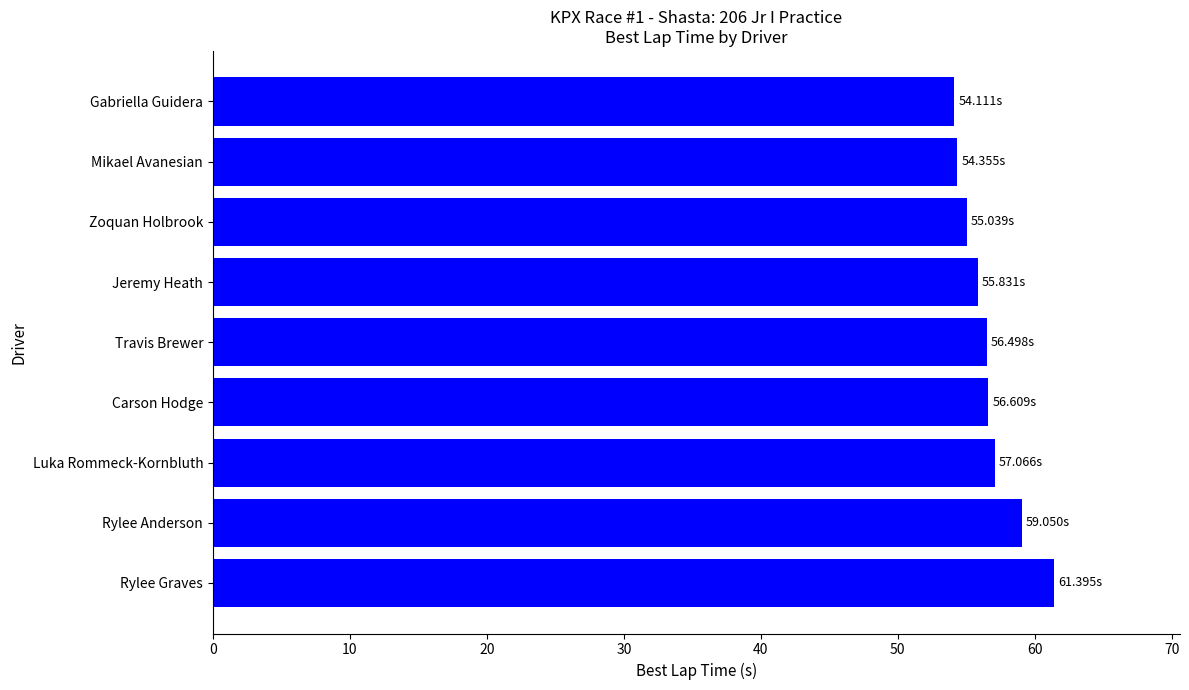

What is the sum of the values at Rylee Graves and Carson Hodge?

118.0